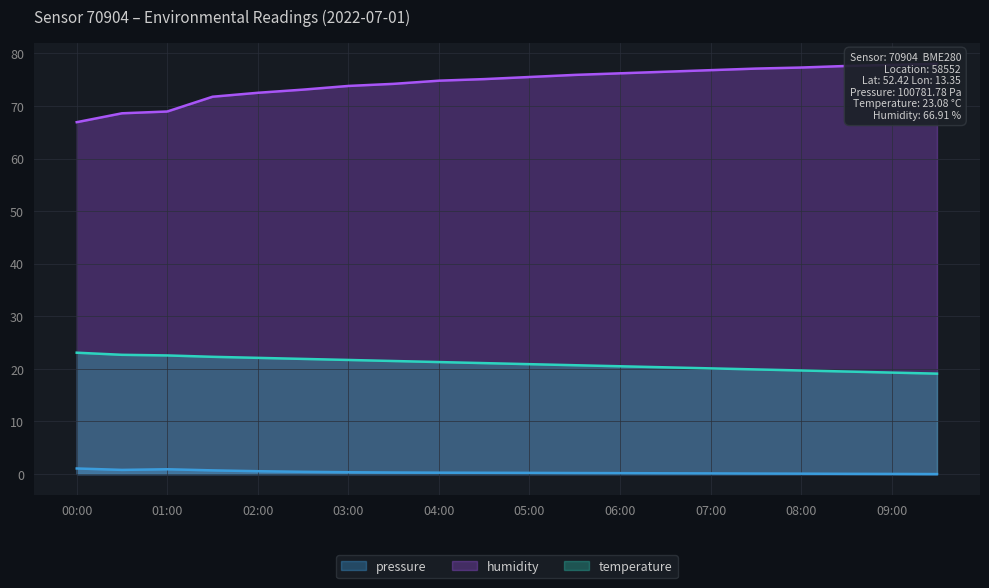

Does the chart display data point markers on the line(s)?

No